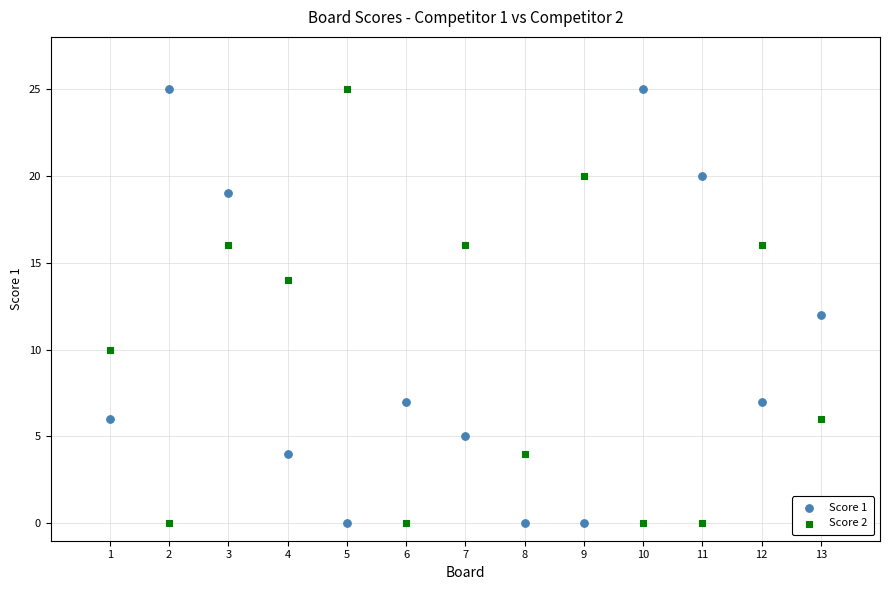

What is the X range (max minus min) for the scatter plot?

12